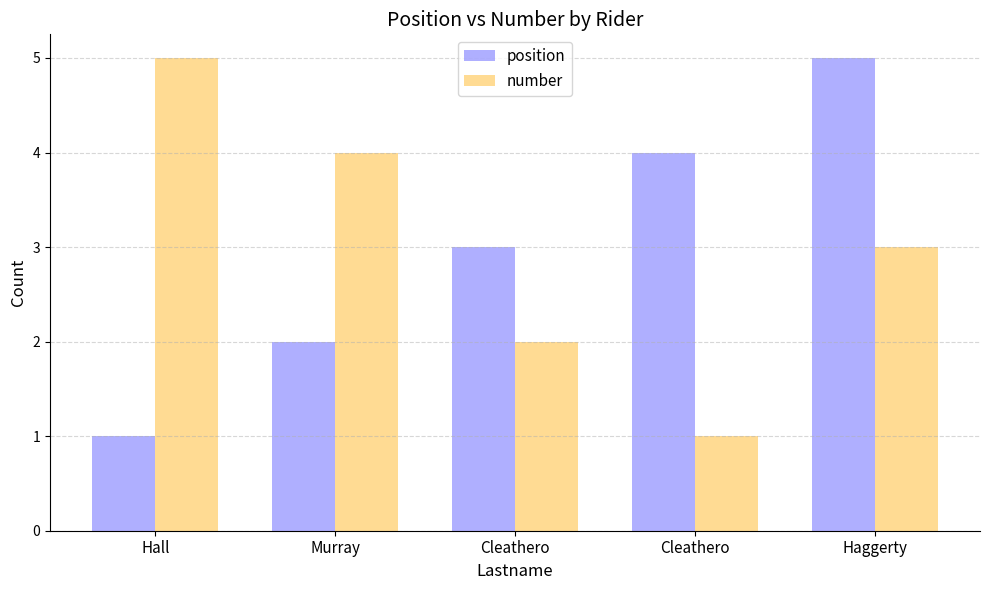

At which label does number reach its minimum?

Cleathero